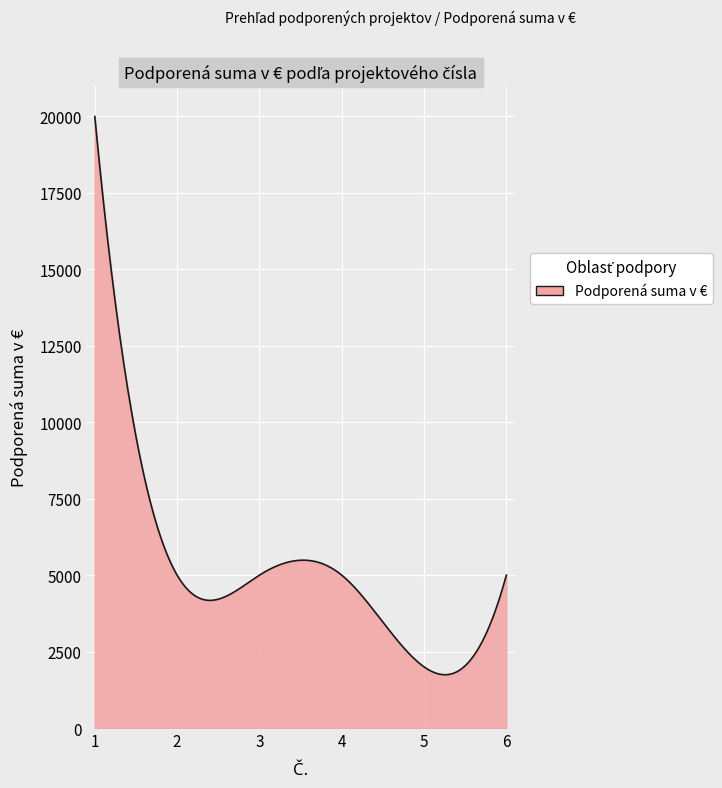

What is the minimum value shown in the chart?

1742.3